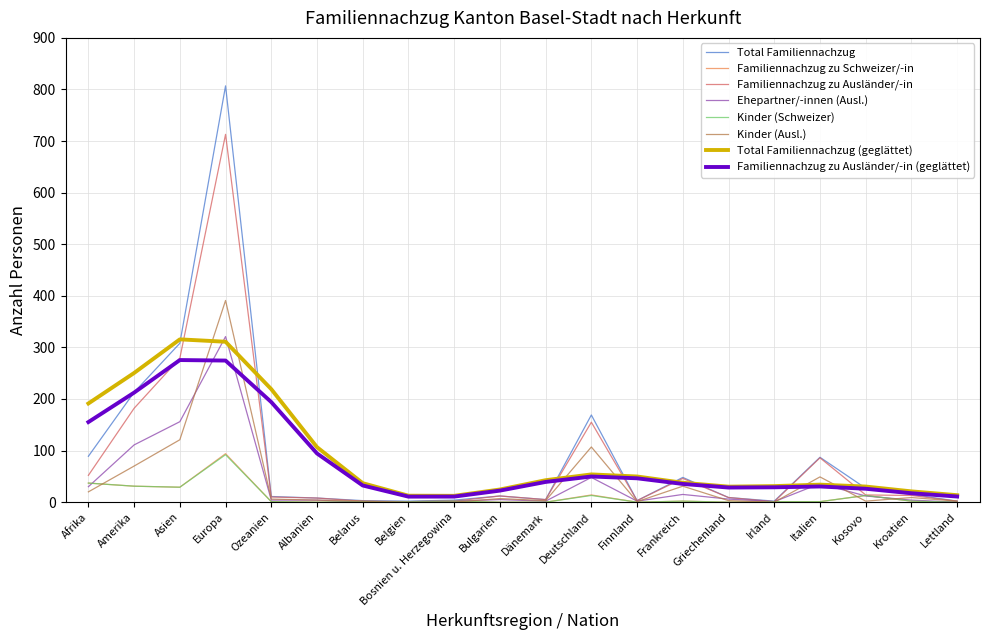

Is this an area chart (filled region under the line)?

No